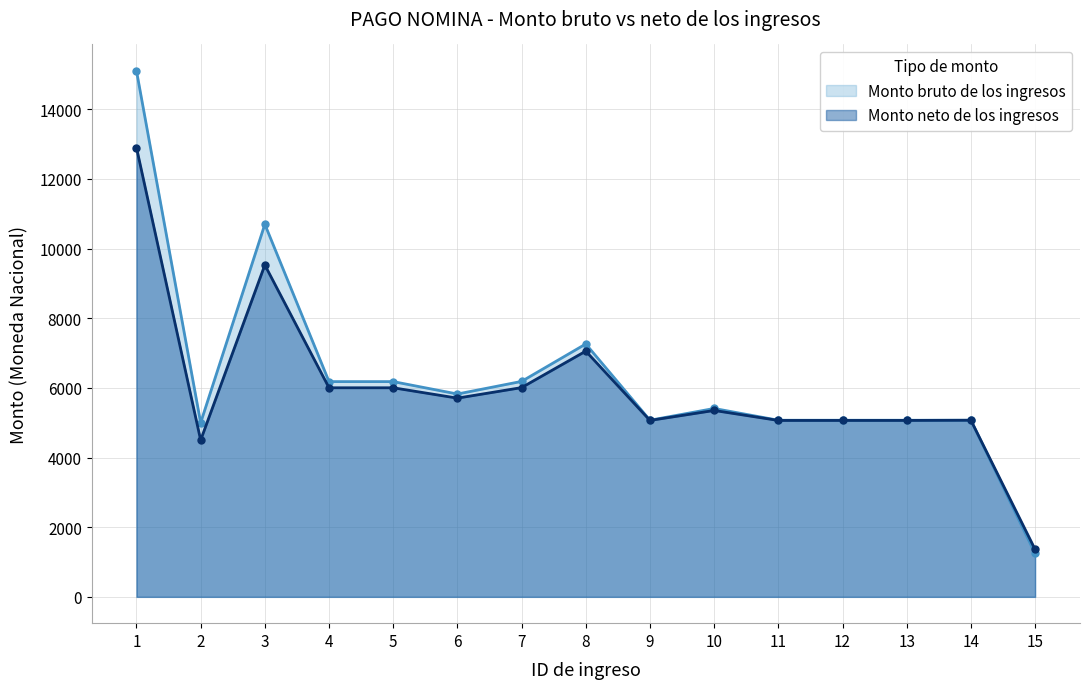

Reading right to left, list all the values displayed in this chart.

Monto bruto de los ingresos: 15=1246.0	14=5071.2	13=5071.2	12=5071.2	11=5071.2	10=5409.3	9=5071.2	8=7261.1	7=6186.3	6=5824.4	5=6180.6	4=6180.6	3=10698.0	2=4998.8	1=15106.2
Monto neto de los ingresos: 15=1363.8	14=5071.2	13=5065.8	12=5065.6	11=5065.6	10=5352.1	9=5065.8	8=7056.0	7=6008.4	6=5706.0	5=6003.4	4=6003.4	3=9529.2	2=4500.0	1=12901.0